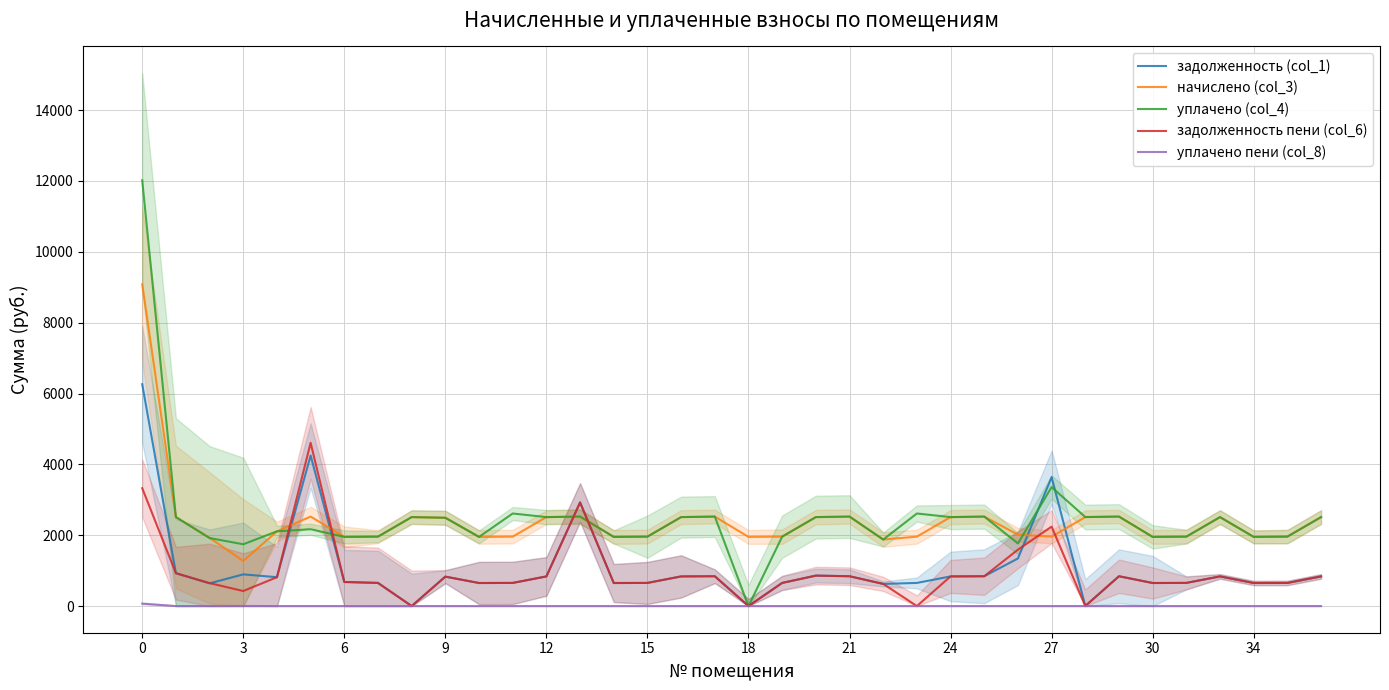

Reading right to left, list all the values displayed in this chart.

задолженность (col_1): 837.1	652.6	650.8	837.1	653.9	650.8	842.1	2.2	3640.1	1343.8	842.1	837.1	653.3	626.0	842.1	859.9	653.3	0.0	842.1	837.1	653.3	650.8	2925.4	837.1	653.3	650.8	830.9	0.0	653.3	679.8	4250.6	814.9	894.9	642.1	927.8	6262.0
начислено (col_3): 2511.3	1959.9	1952.4	2511.3	1959.9	1952.4	2526.2	2511.3	1959.9	2015.8	2526.2	2511.3	1959.9	1877.9	2526.2	2511.3	1959.9	1952.4	2526.2	2511.3	1959.9	1952.4	2526.2	2511.3	1959.9	1952.4	2492.7	2511.3	1959.9	1952.4	2526.2	2108.9	1274.3	1926.3	2511.3	9084.0
уплачено (col_4): 2511.3	1960.8	1952.4	2511.3	1959.9	1952.4	2526.2	2513.5	3357.8	1767.5	2526.2	2511.3	2613.2	1877.9	2526.2	2511.3	1960.1	0.0	2526.2	2511.3	1959.9	1952.4	2526.2	2511.3	2613.2	1952.4	2492.7	2511.3	1959.9	1952.4	2169.6	2108.9	1744.4	1920.3	2511.3	12018.9
задолженность пени (col_6): 837.1	651.7	650.8	837.1	653.9	650.8	842.1	0.1	2242.2	1592.0	842.1	837.1	0.0	626.0	842.1	859.9	653.0	0.0	842.1	837.1	653.3	650.8	2925.4	837.1	653.3	650.8	830.9	0.0	653.3	679.8	4607.3	814.9	424.8	648.2	927.8	3327.3
уплачено пени (col_8): 0.0	0.0	0.0	0.0	0.0	0.0	0.0	0.0	0.0	0.0	0.0	0.0	0.0	0.0	0.0	0.0	0.0	0.0	0.0	0.0	0.0	0.0	0.0	0.0	0.0	0.0	0.0	0.0	0.0	0.0	0.0	0.0	2.3	0.0	0.0	68.9